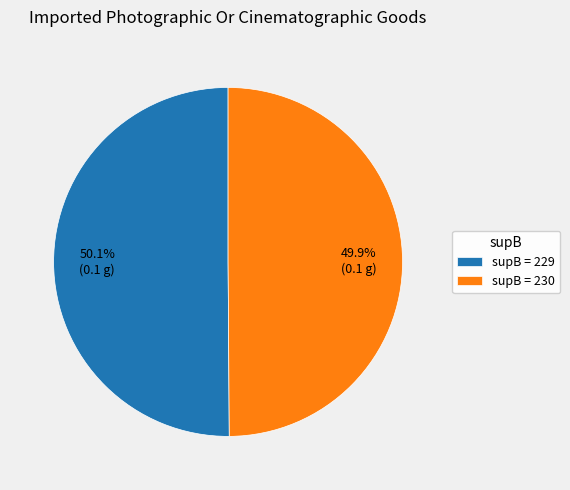

Is there any slice that represents more than half of the pie?

Yes